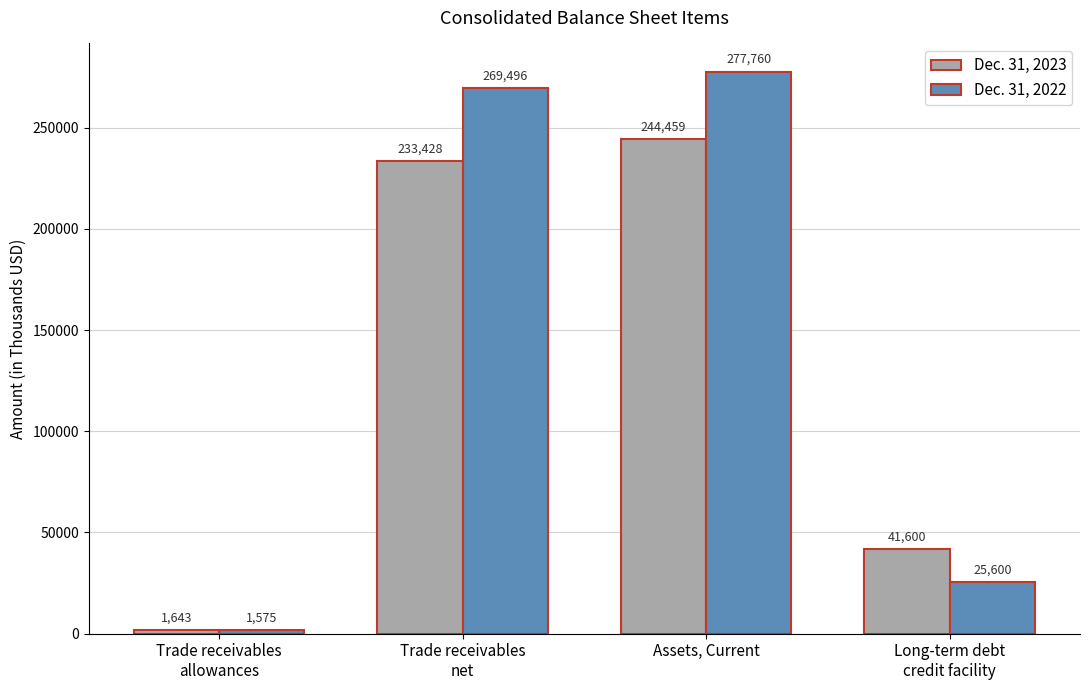

True or false: Dec. 31, 2022 has a value of 277760 at Assets, Current.

True